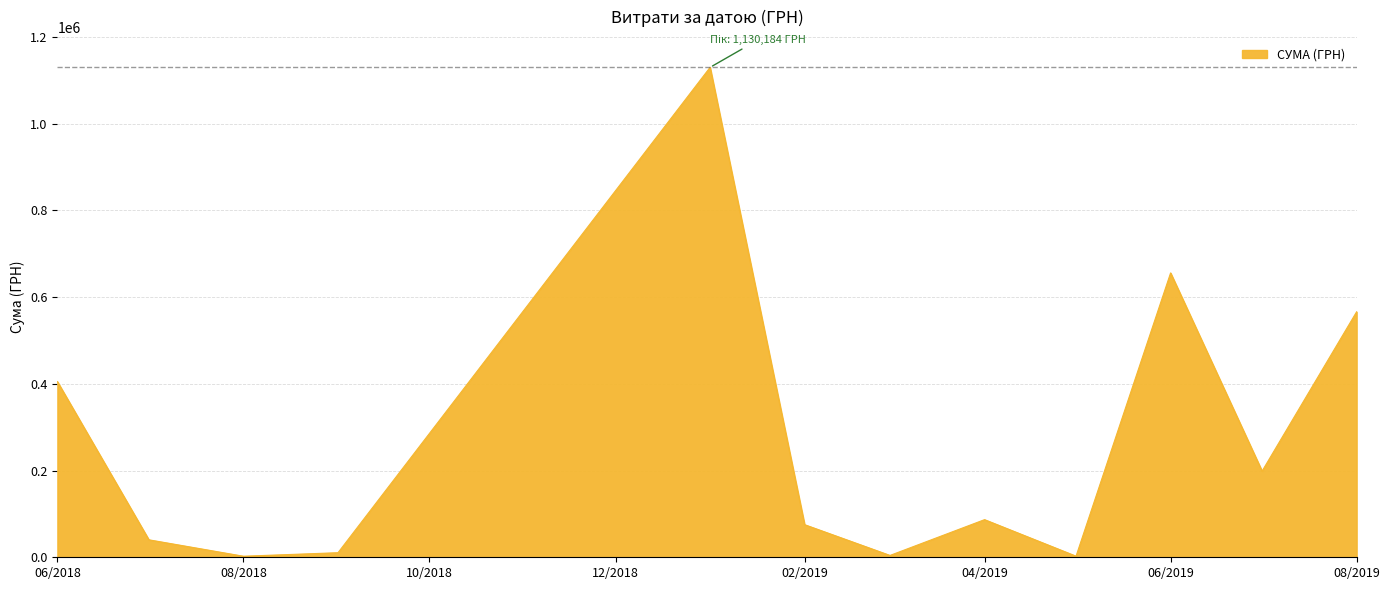

What is the maximum value shown in the chart?

1130183.7